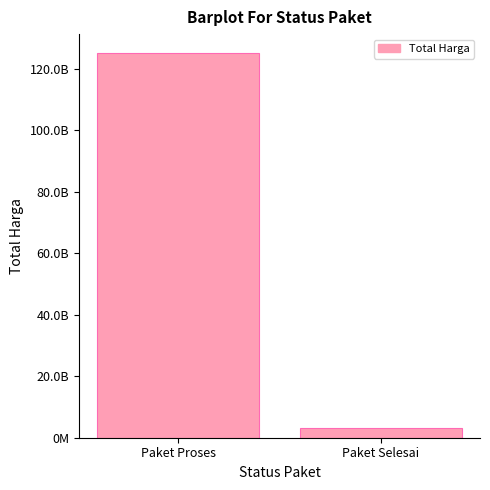

Does the chart contain any negative values?

No